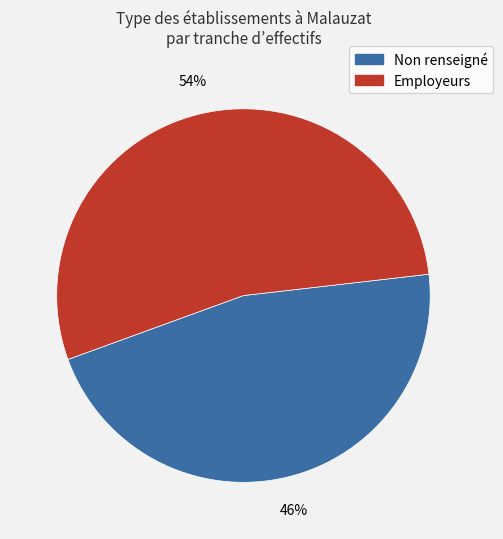

Does any single category account for the majority?

Yes